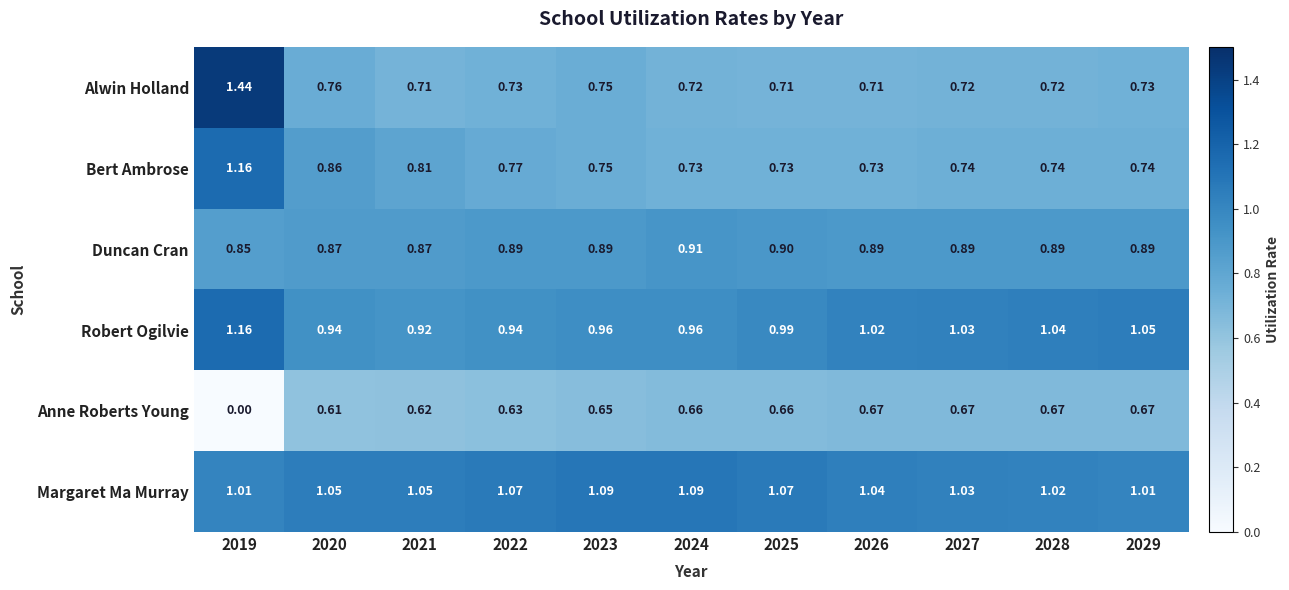

Rank the series at 2022 from lowest to highest value.

Anne Roberts Young, Alwin Holland, Bert Ambrose, Duncan Cran, Robert Ogilvie, Margaret Ma Murray